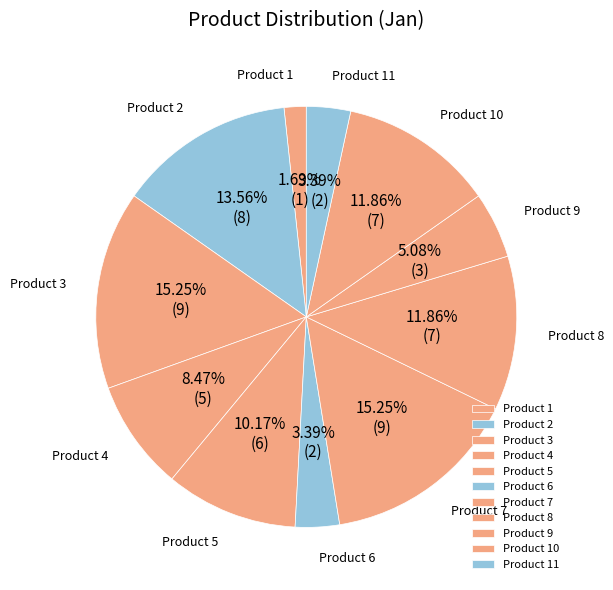

Does Product 11 account for over 50% of the chart?

No